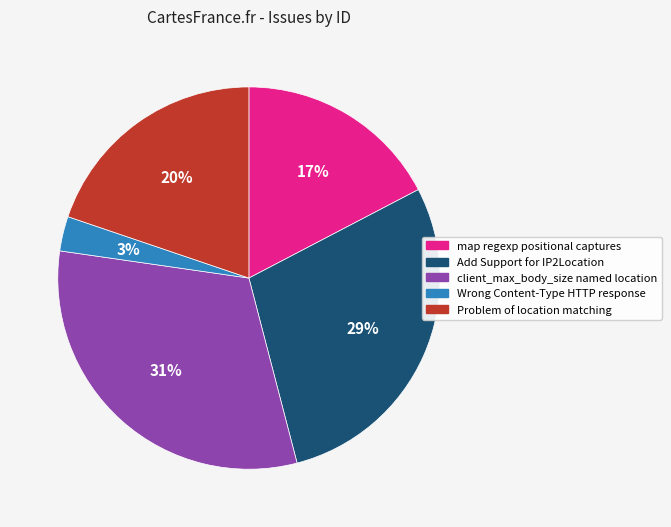

Is there any slice that represents more than half of the pie?

No